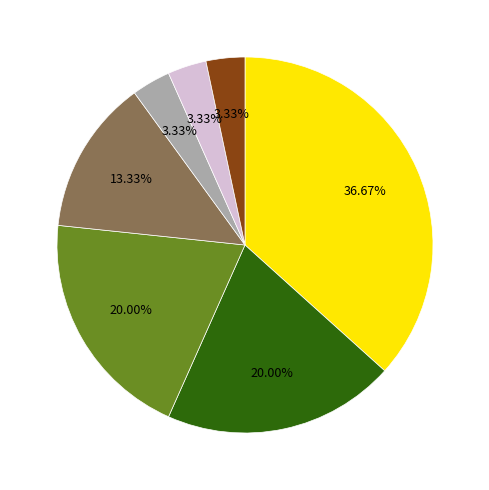

Count the number of slices in the pie.

7